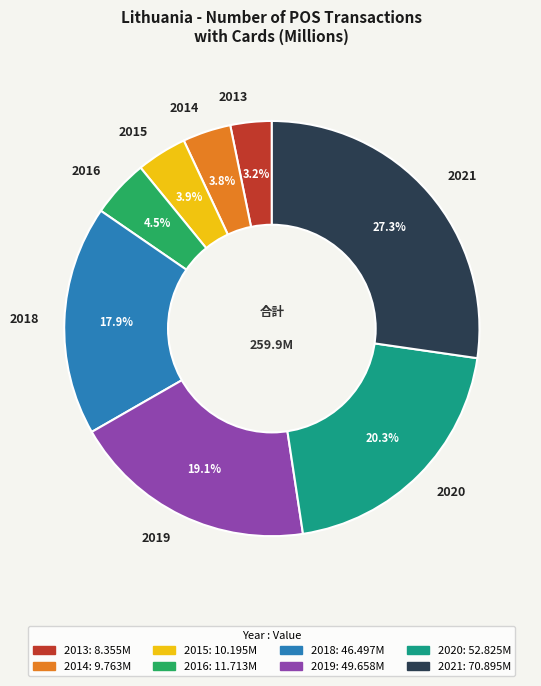

What portion of the pie excludes 2020?

79.7%